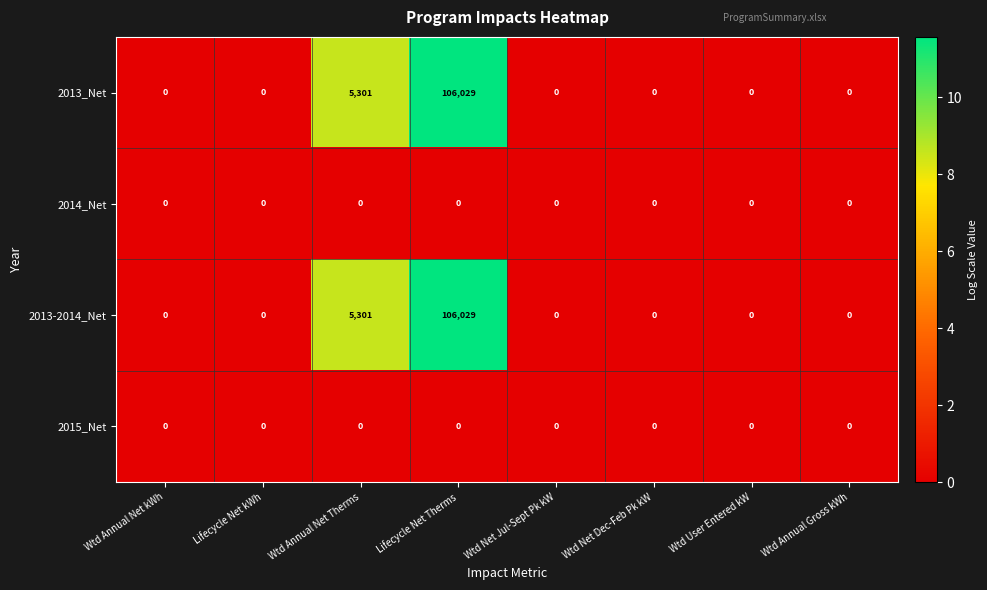

What is the greatest value displayed?

106029